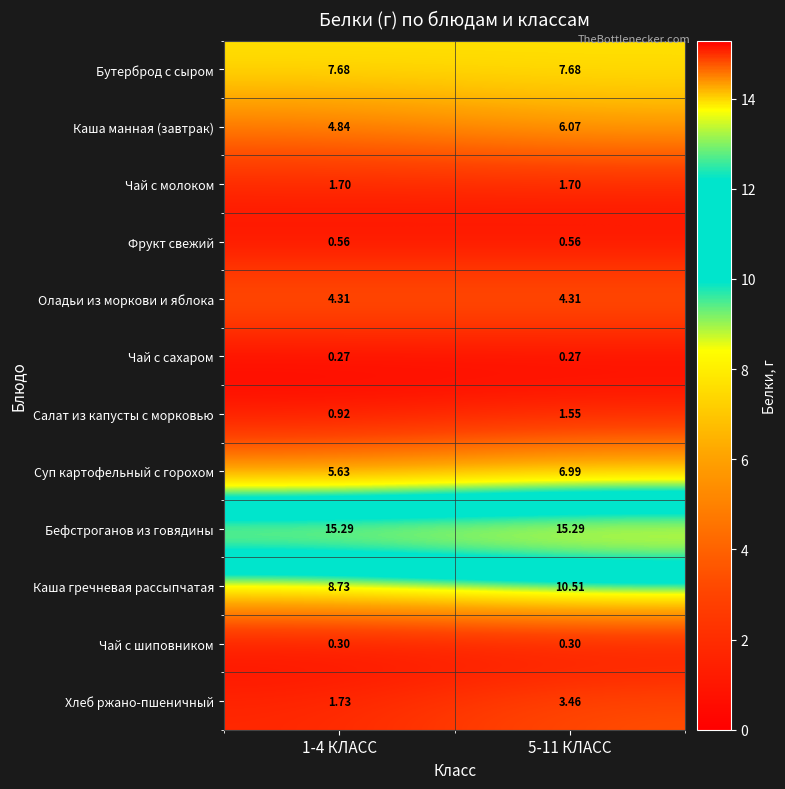

How many values in the Салат из капусты с морковью series exceed 1?

1